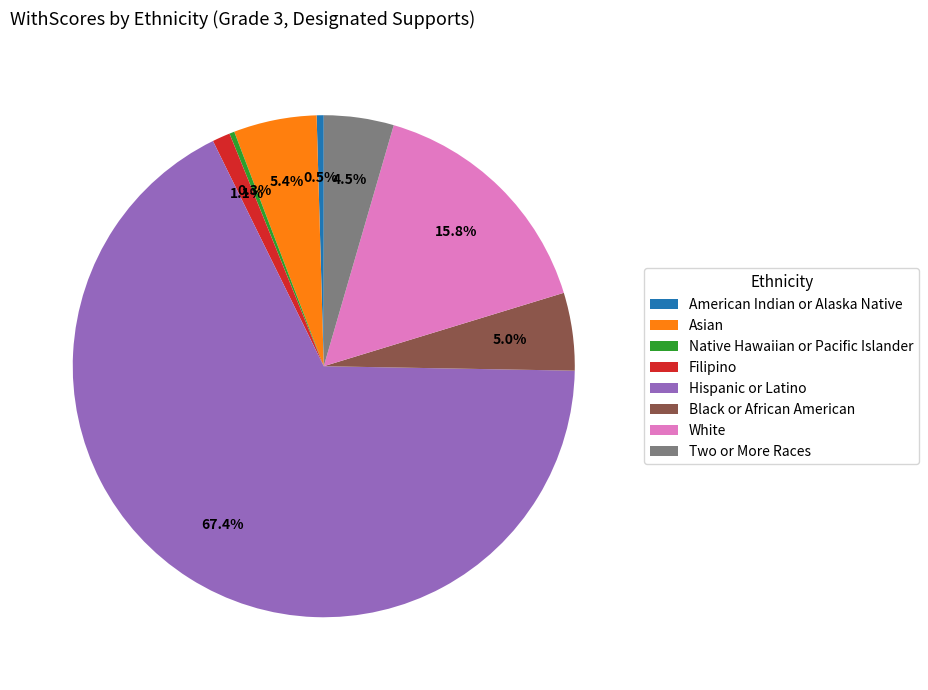

True or false: Hispanic or Latino accounts for 61% of the total.

False